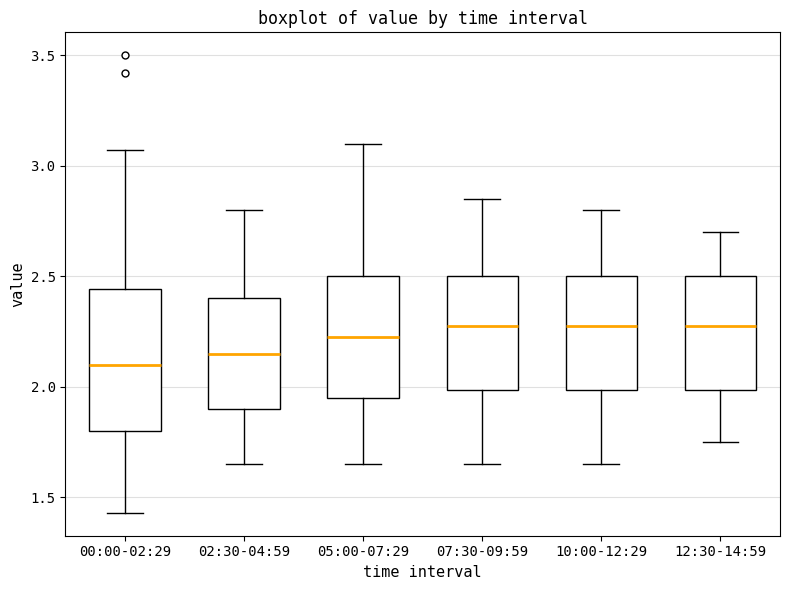

Which box is the tallest, from its lower edge to its upper edge?

00:00-02:29